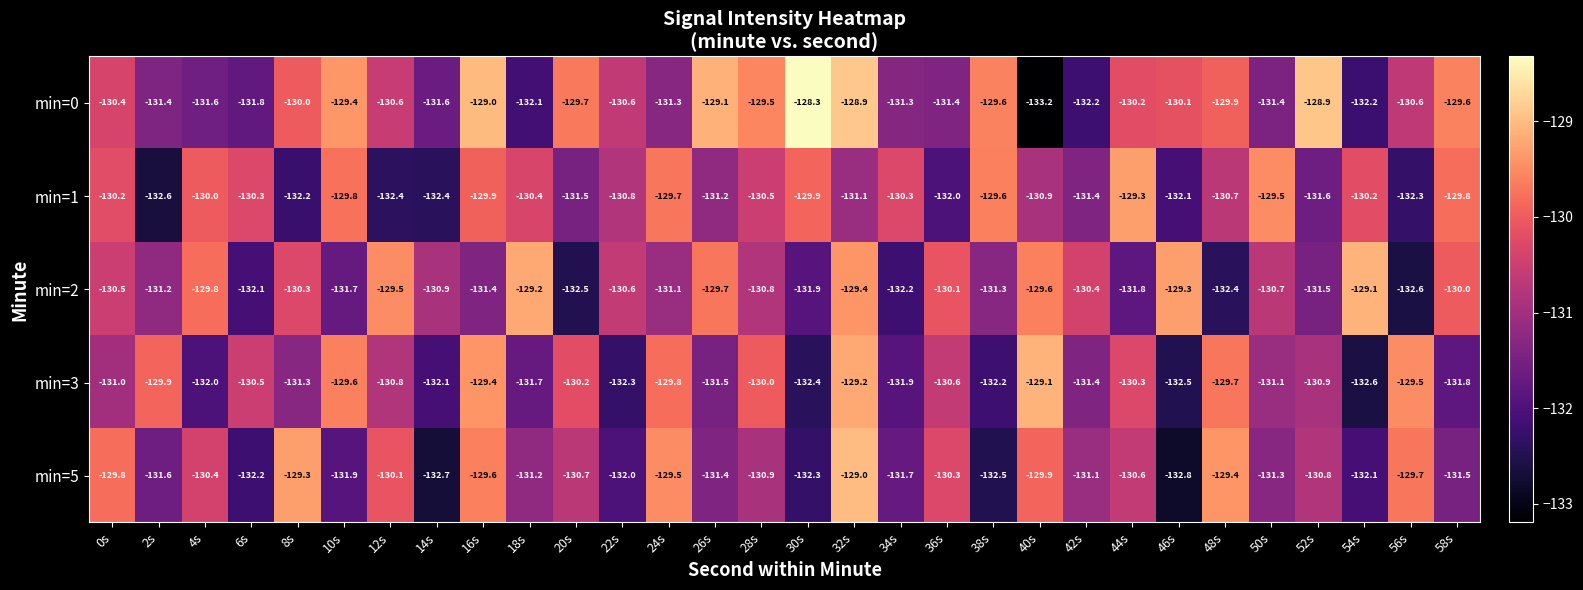

What is the sum of all min=5 values?

-3928.3